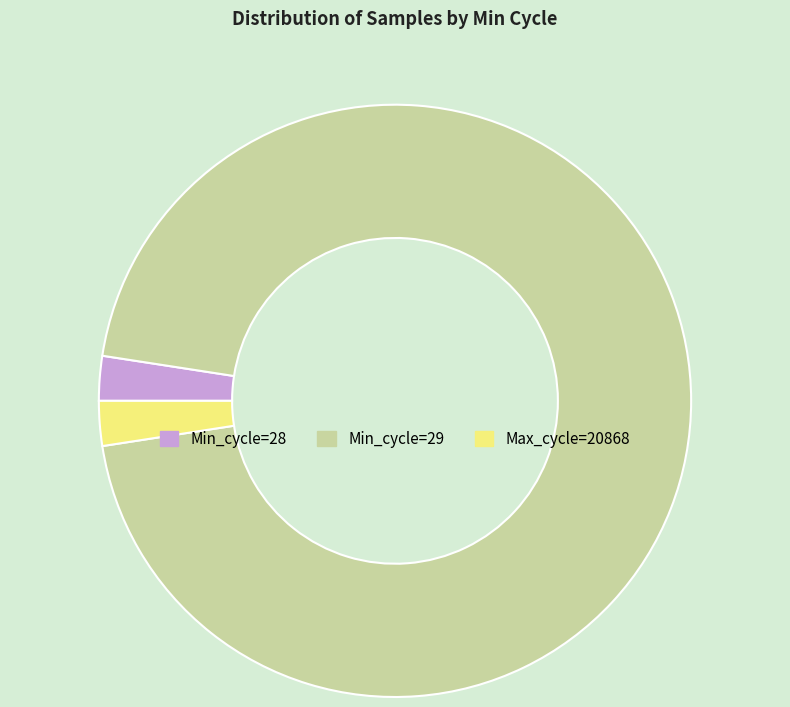

Approximately how many times larger is the value at Max_cycle=20868 compared to Min_cycle=28?

1.0